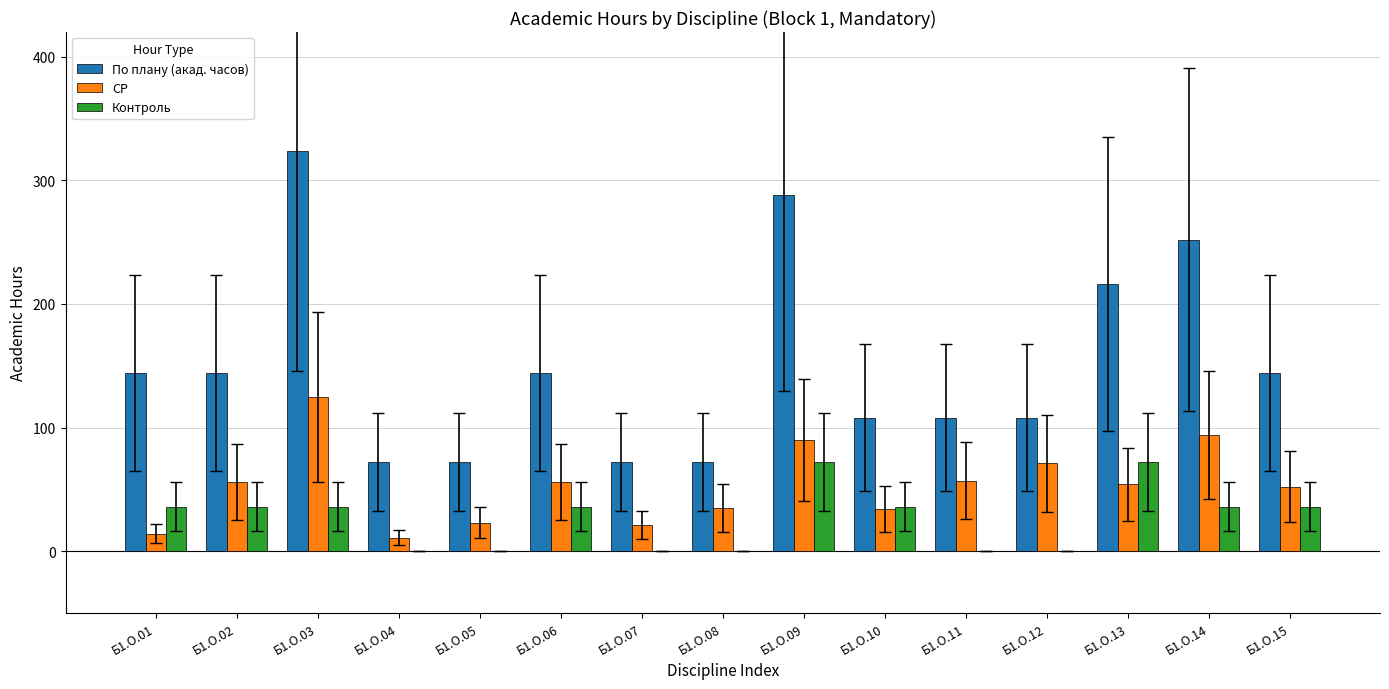

Which series has the largest range (max minus min)?

По плану (акад. часов)